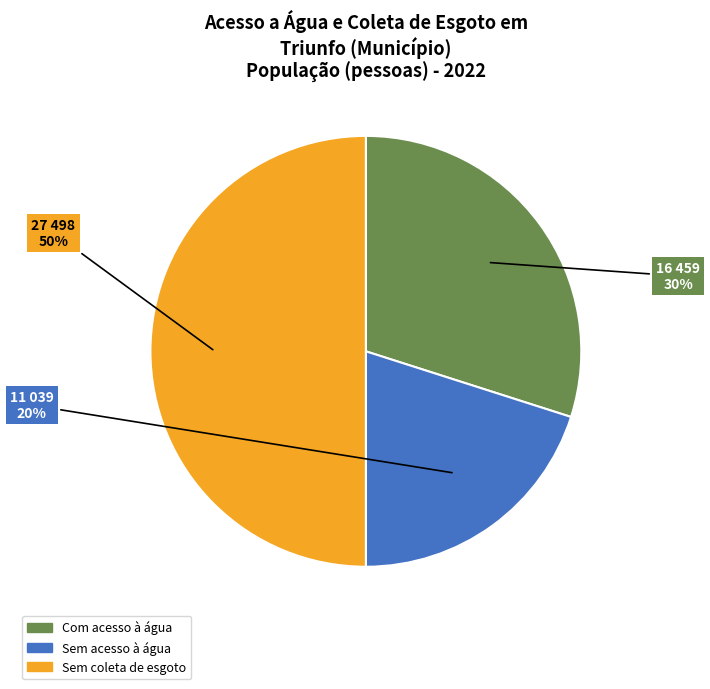

Count the number of slices in the pie.

3